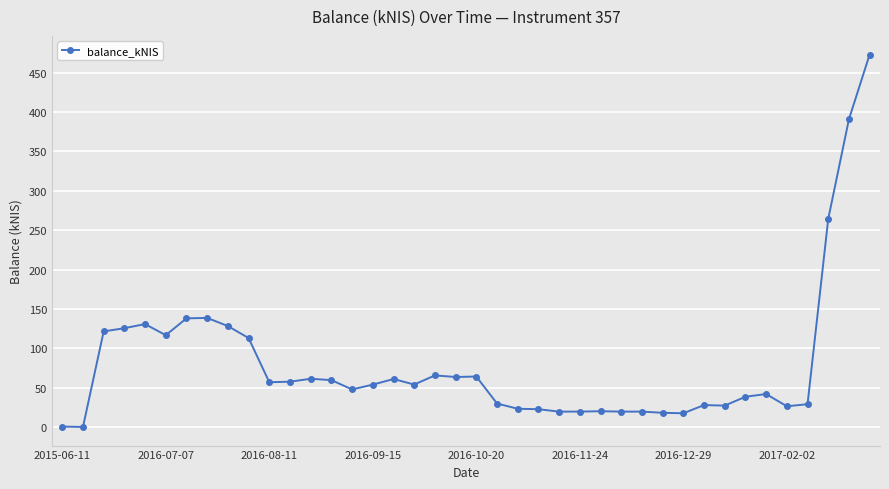

True or false: the data has more than 1 interior local peaks.

True